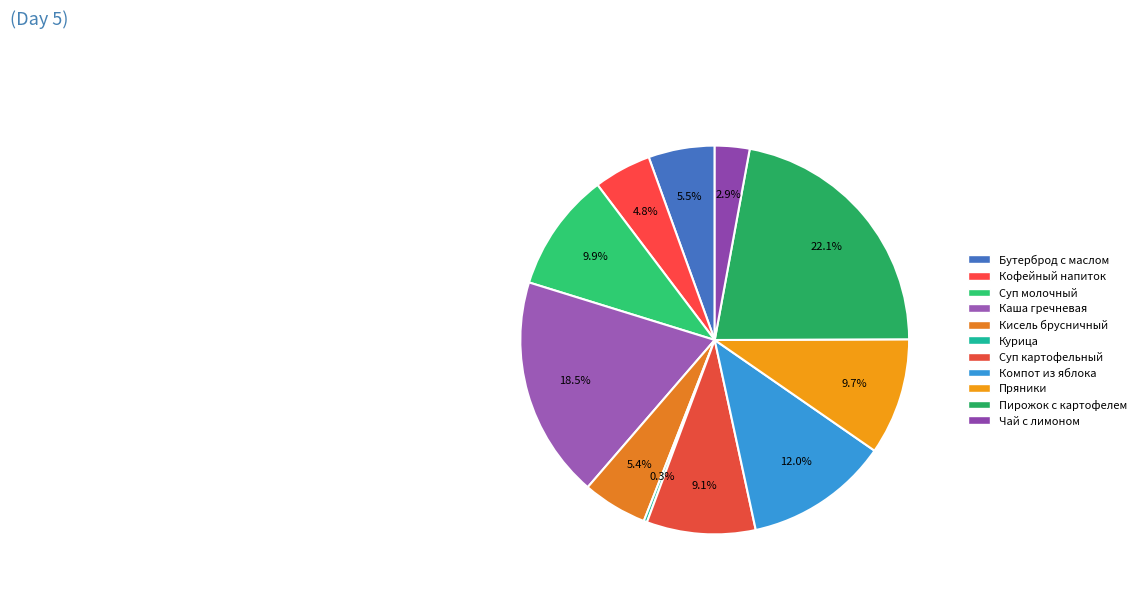

To the nearest percent, what is the average slice percentage?

9%